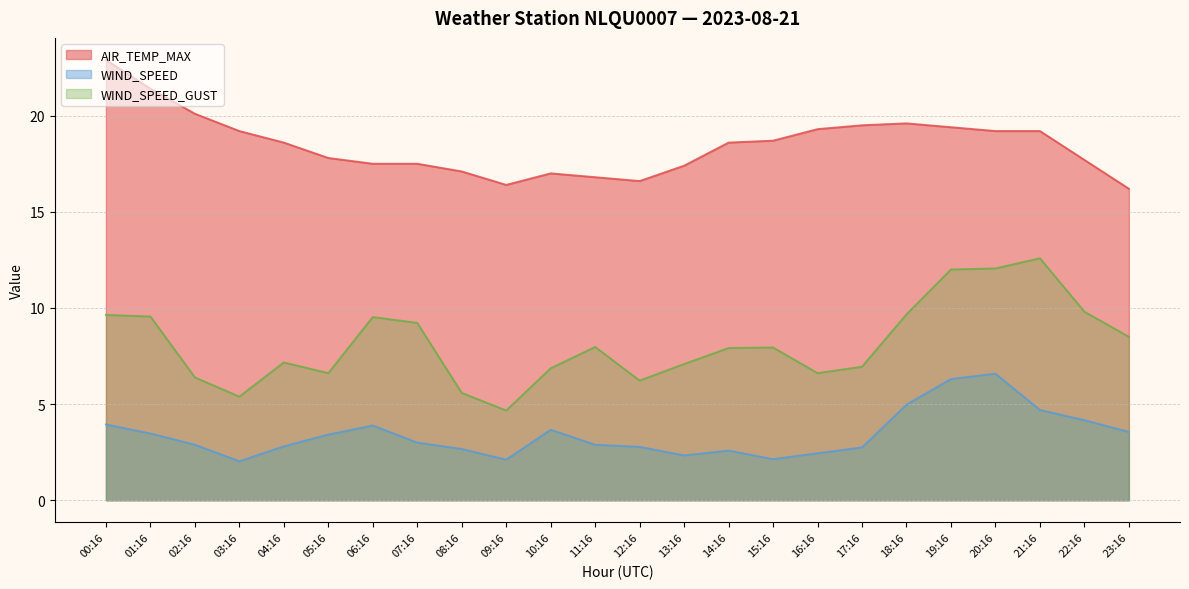

What is the approximate value of WIND_SPEED_GUST at 03:16?

5.4